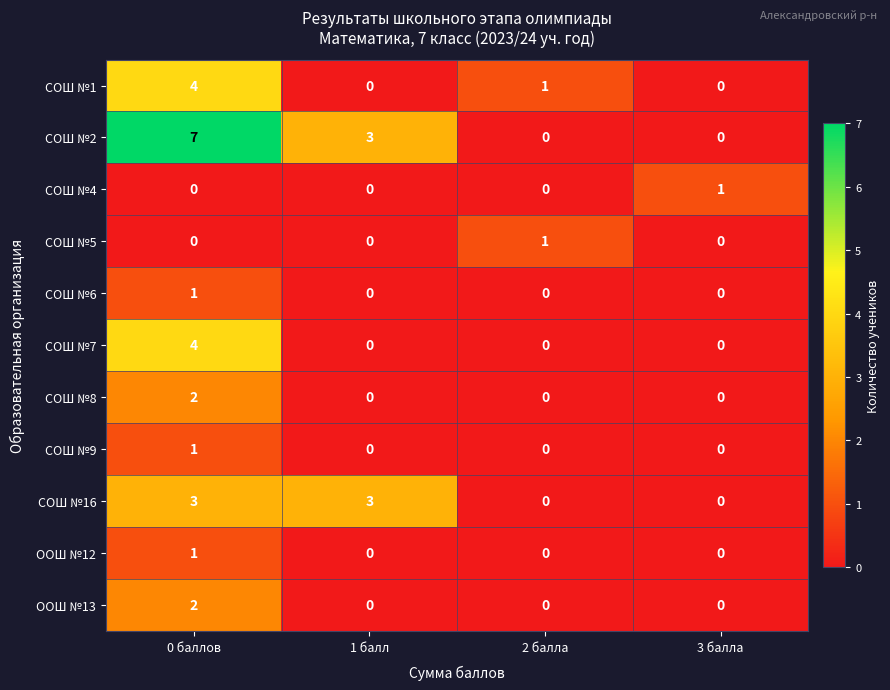

What is the maximum value shown in the chart?

7